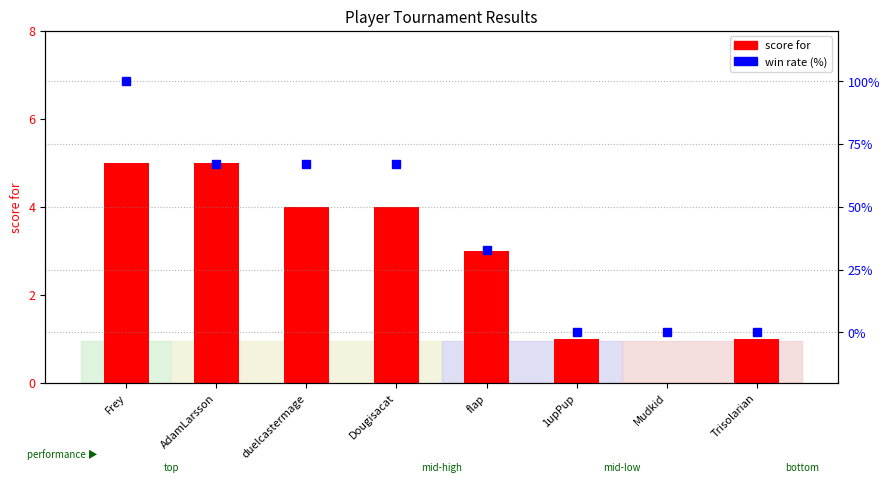

The value of win rate (%) at AdamLarsson is 67. True or false?

True